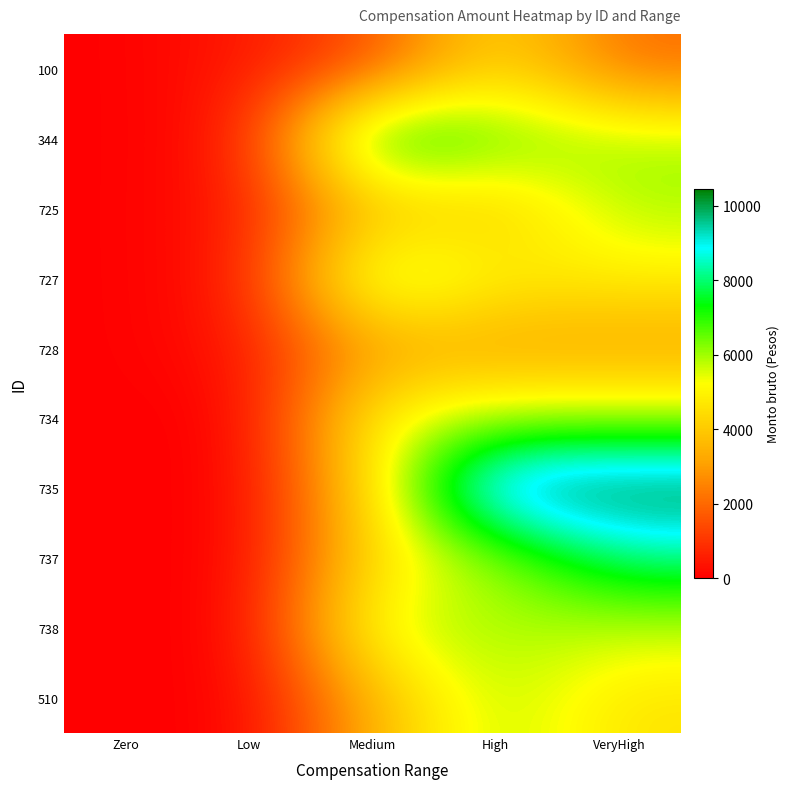

How many data points does each series have?

5